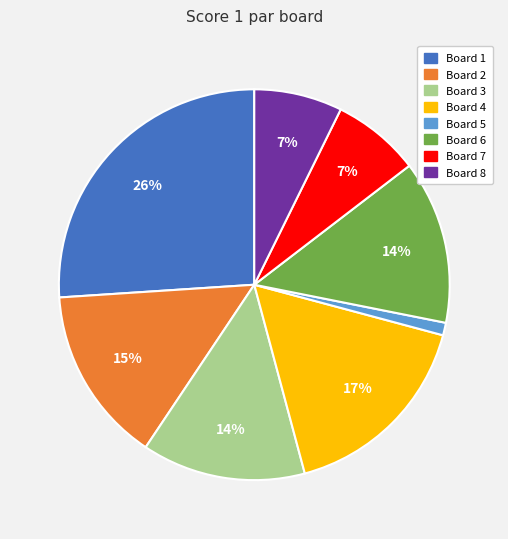

To the nearest percent, what percentage of the pie is Board 7?

7%